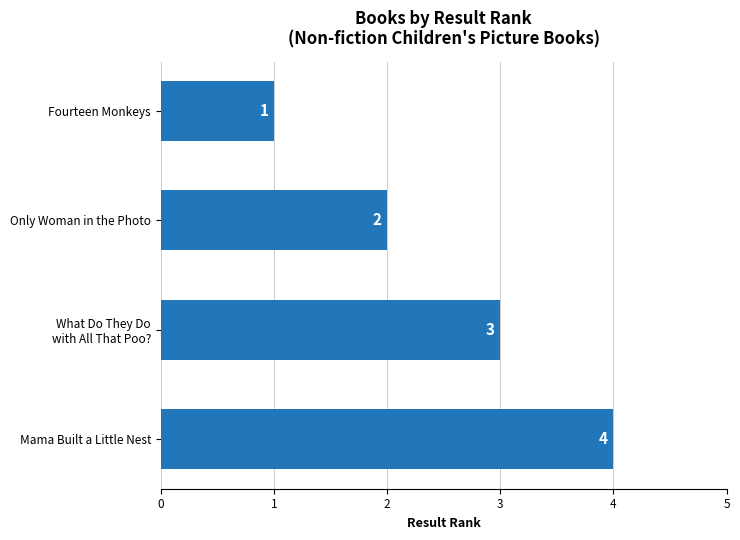

The chart shows a value of 4 at Mama Built a Little Nest. True or false?

True